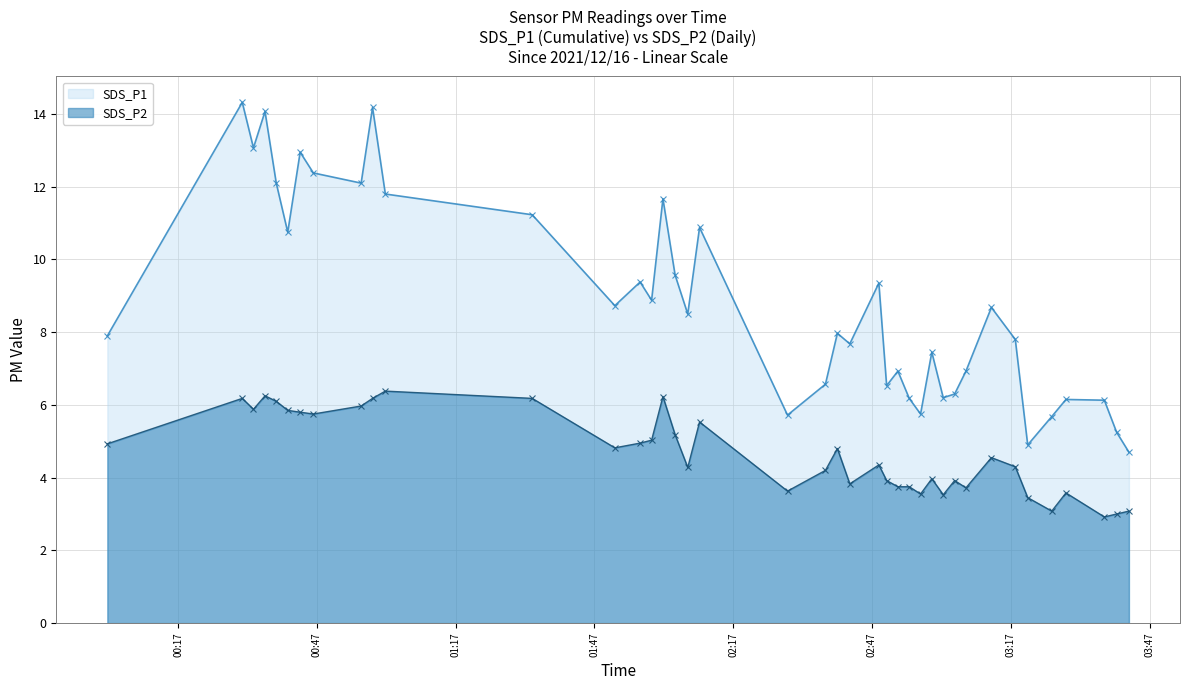

List the series in order of their overall mean, highest first.

SDS_P1, SDS_P2